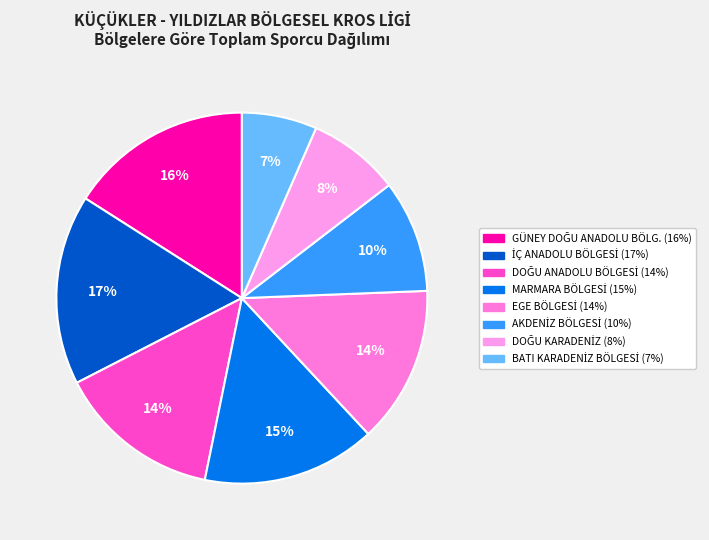

How many segments does this pie chart have?

8